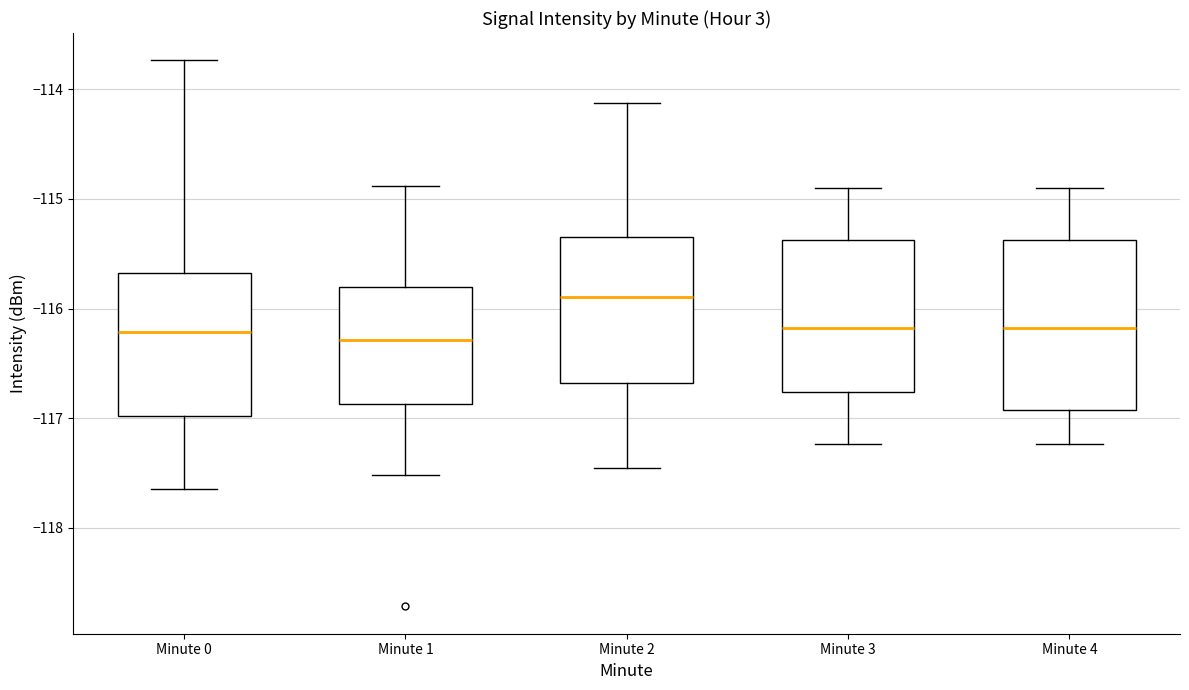

Which box has the highest median line?

Minute 2